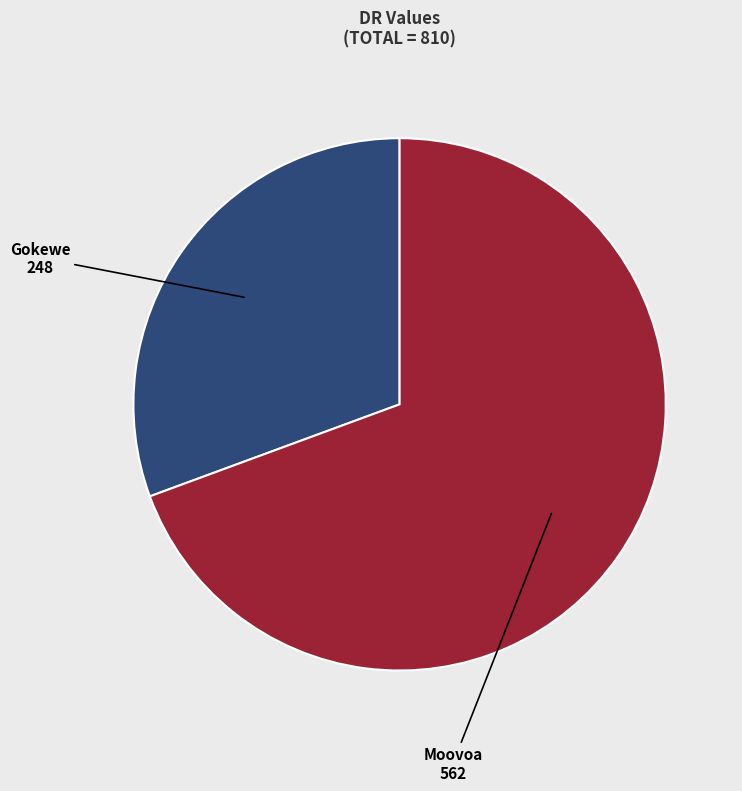

How many slices are in this pie chart?

2